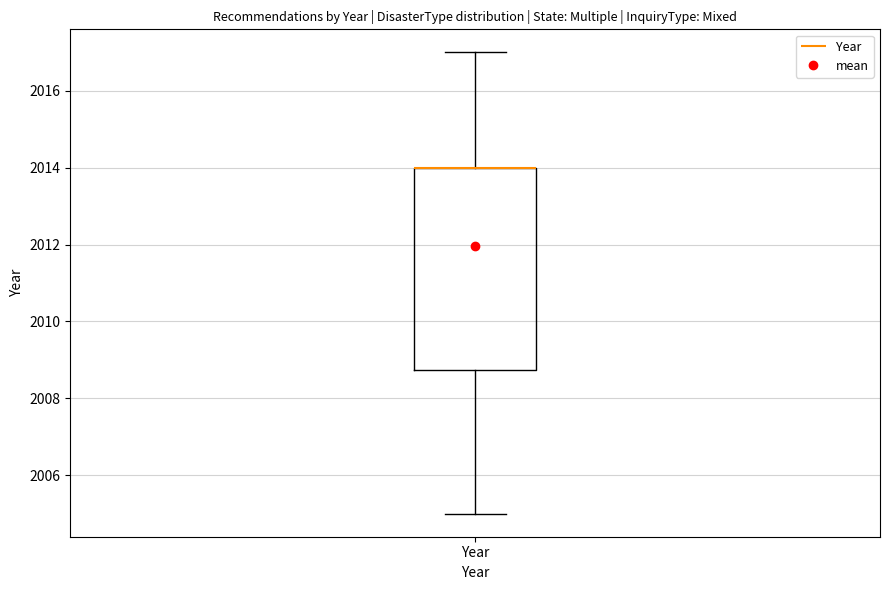

Where is the lower edge of the box for Year on the y-axis? The values are not printed on the chart, so give them approximately, as read against the axis.

2008.8